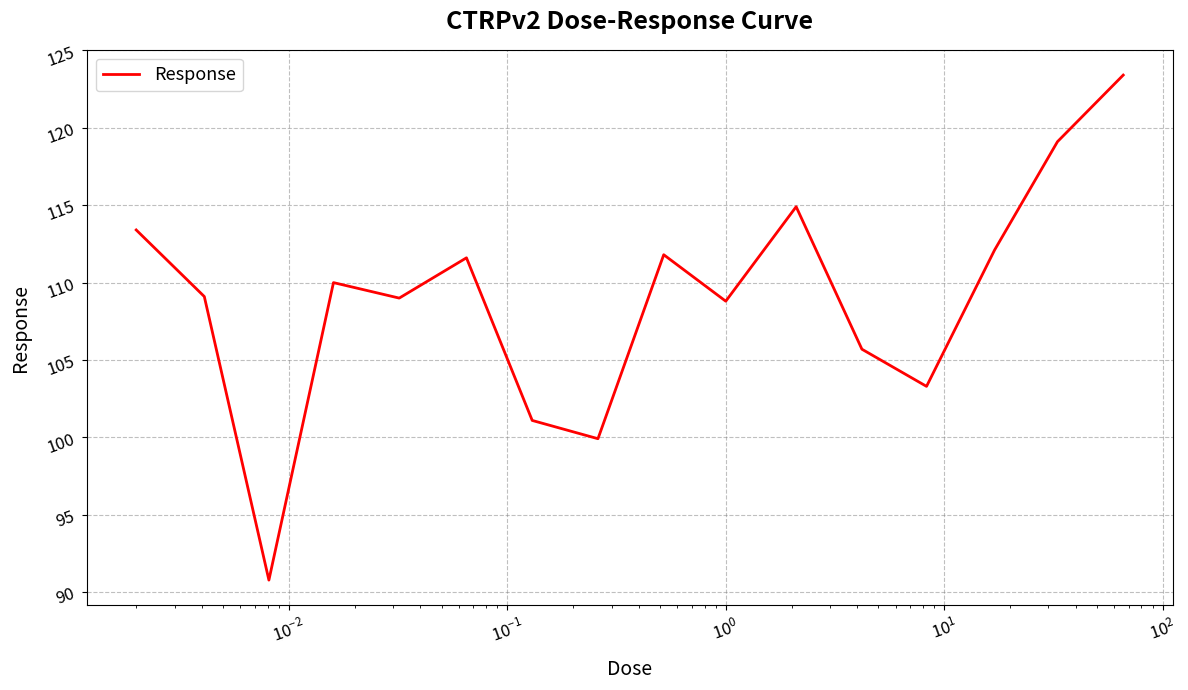

What is the difference between the maximum and minimum values?

32.6